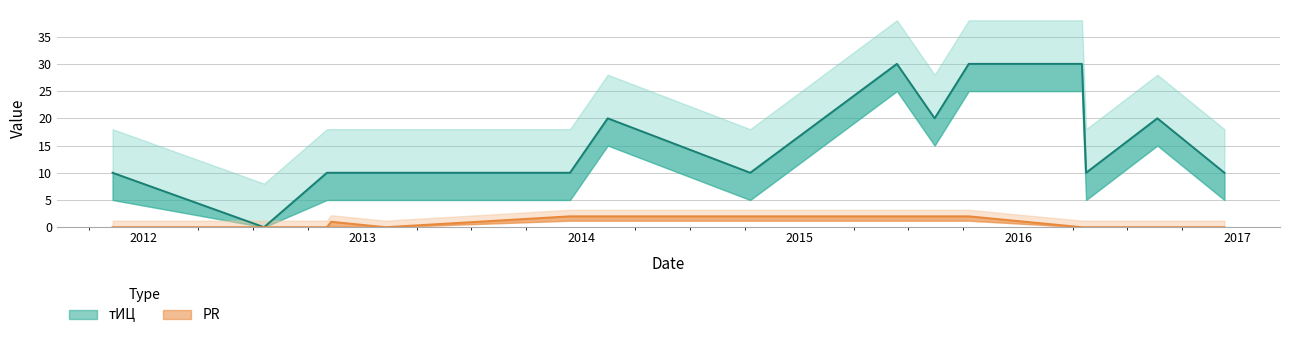

Reading left to right, what are all the values shown in this chart?

тИЦ: 2011-11-10=10	2012-07-20=0	2012-11-02=10	2012-11-09=10	2013-02-08=10	2013-12-13=10	2014-02-14=20	2014-10-10=10	2015-06-12=30	2015-08-14=20	2015-10-10=30	2016-04-16=30	2016-04-23=10	2016-08-20=20	2016-12-10=10
PR: 2011-11-10=0	2012-07-20=0	2012-11-02=0	2012-11-09=1	2013-02-08=0	2013-12-13=2	2014-02-14=2	2014-10-10=2	2015-06-12=2	2015-08-14=2	2015-10-10=2	2016-04-16=0	2016-04-23=0	2016-08-20=0	2016-12-10=0